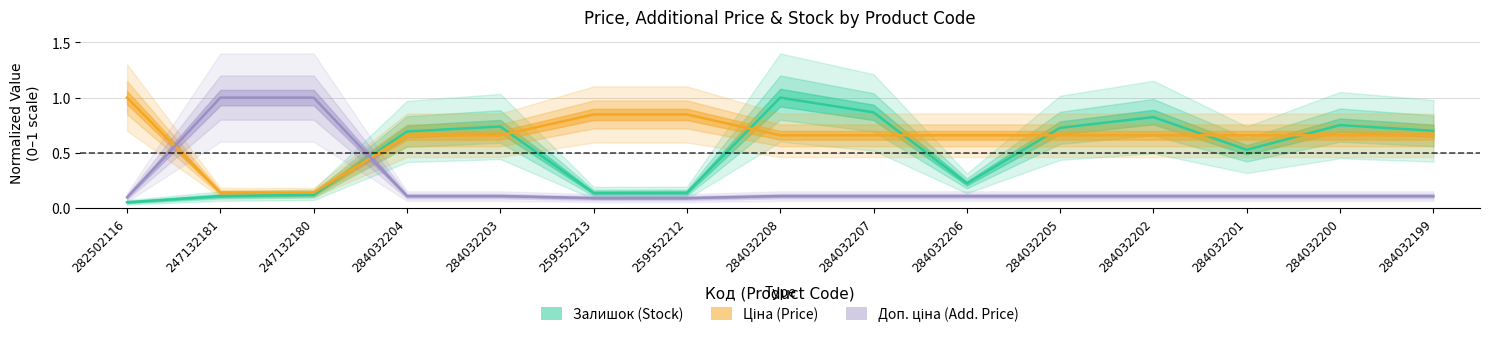

At how many categories does at least one series exceed 0?

15